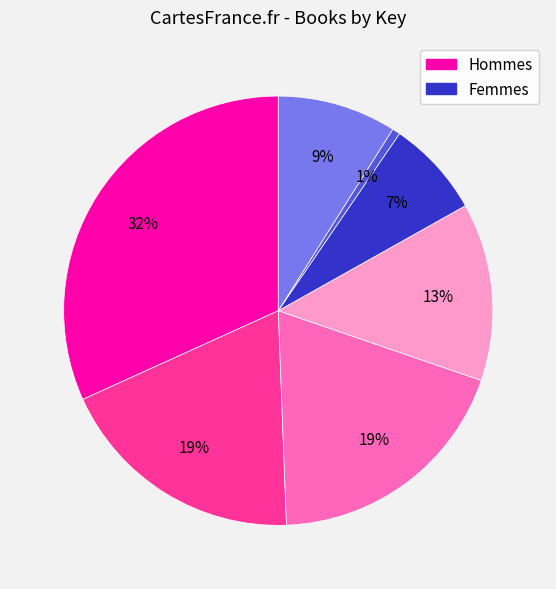

Is there a majority slice in this chart?

No